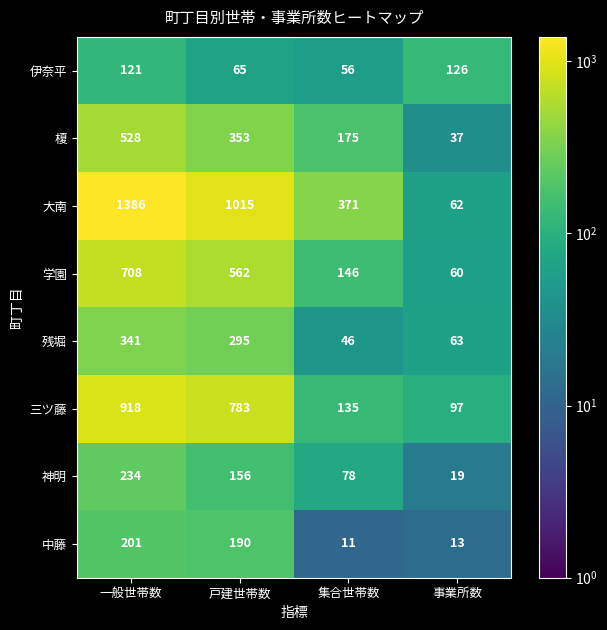

What is the difference between the 残堀 values at 集合世帯数 and 一般世帯数?

295